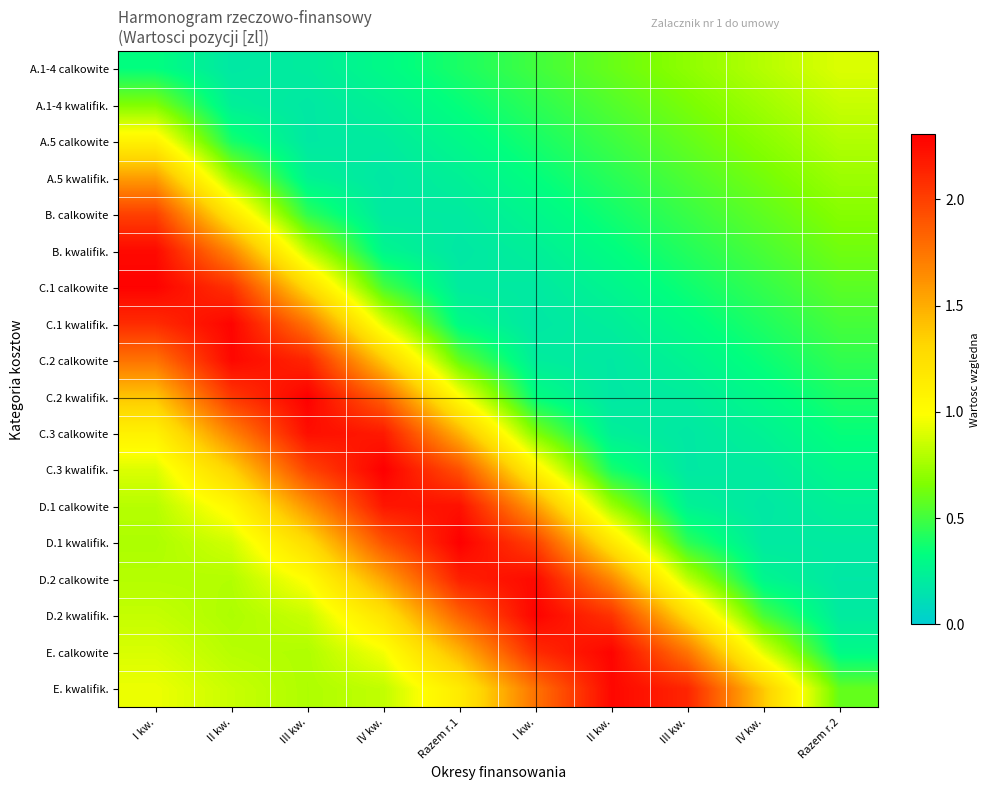

What is the total value across all series at Razem r.1?

18.3